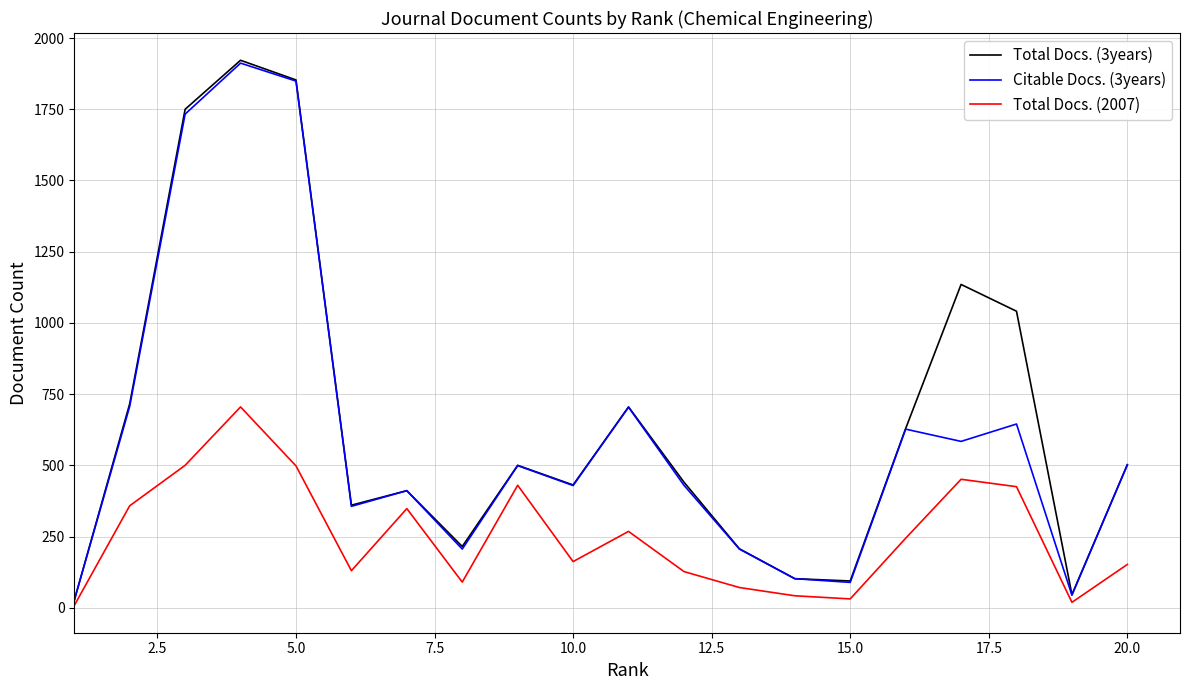

True or false: Total Docs. (2007) and Citable Docs. (3years) intersect in this chart.

False